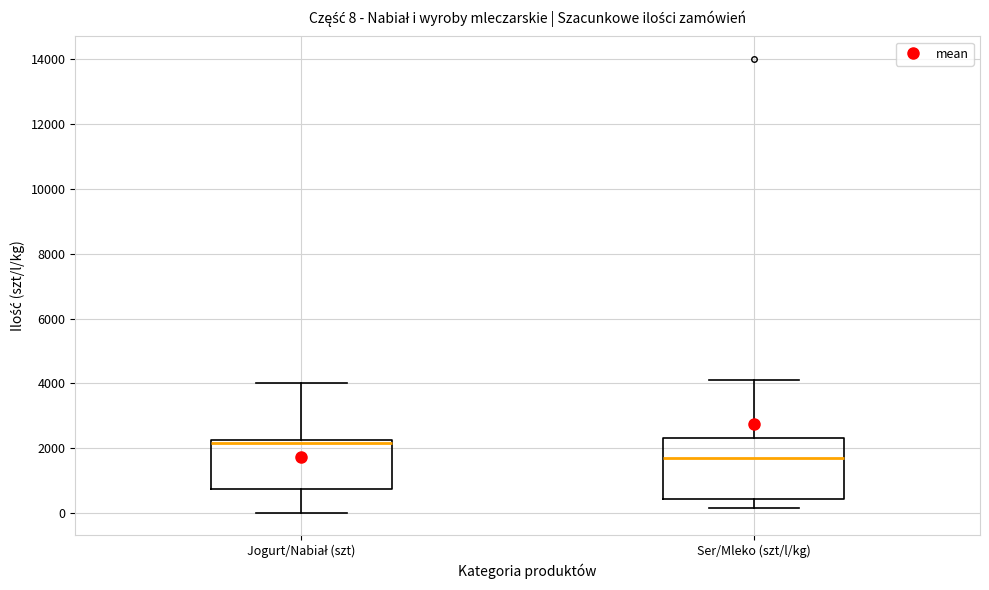

Which box has the highest median line?

Jogurt/Nabiał (szt)